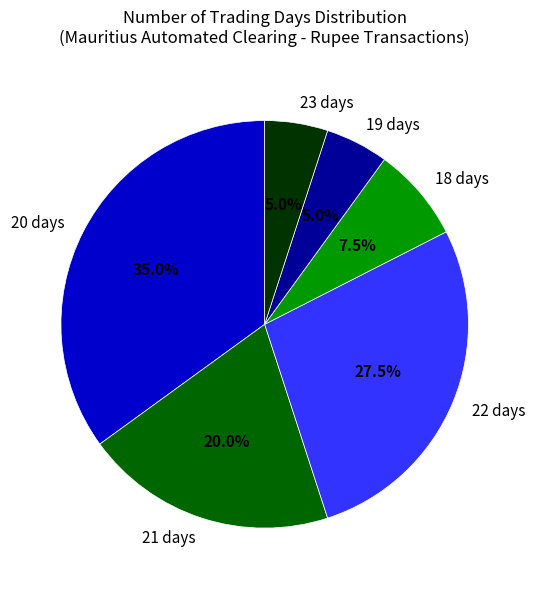

To the nearest percent, what is the average slice percentage?

17%